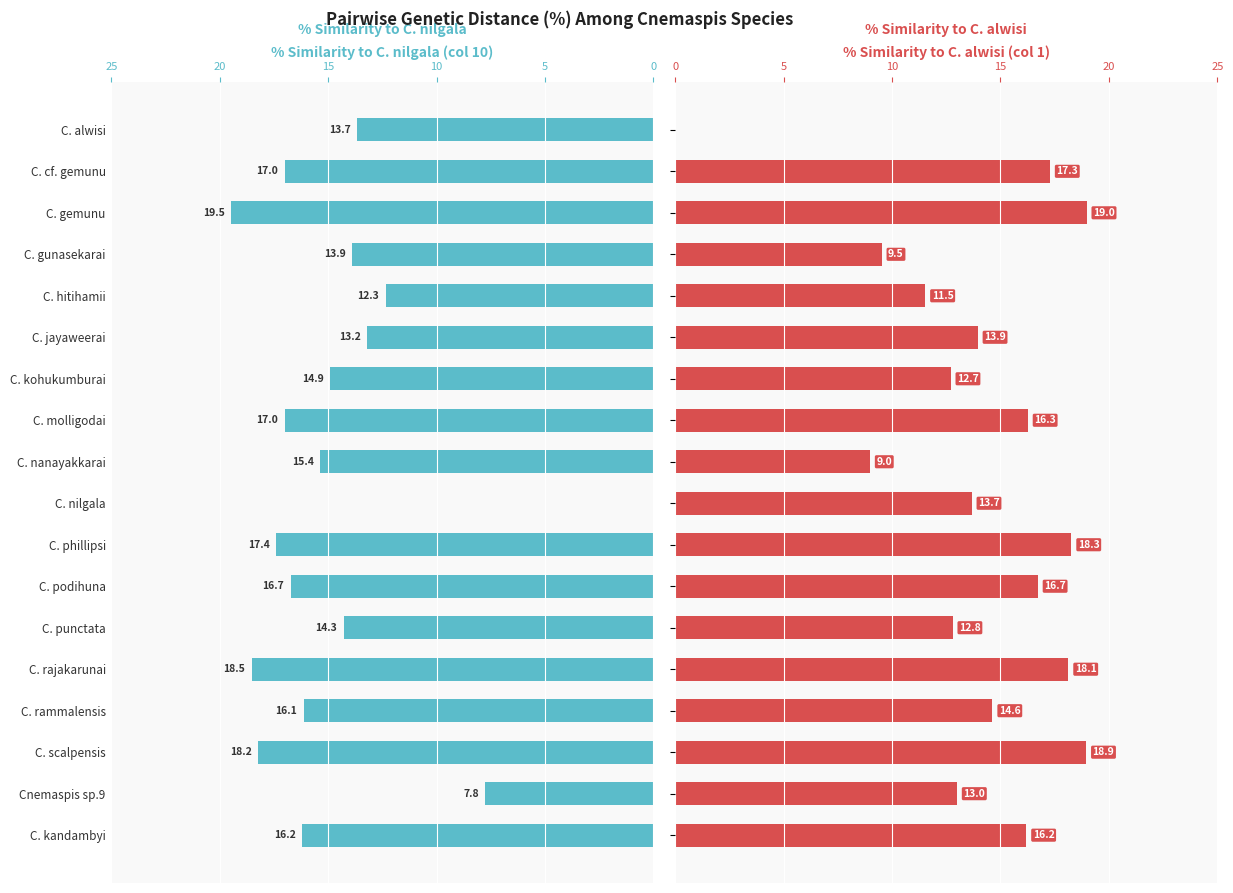

List the series in order of their peak value, highest first.

% Similarity to C. nilgala (col 10), % Similarity to C. alwisi (col 1)